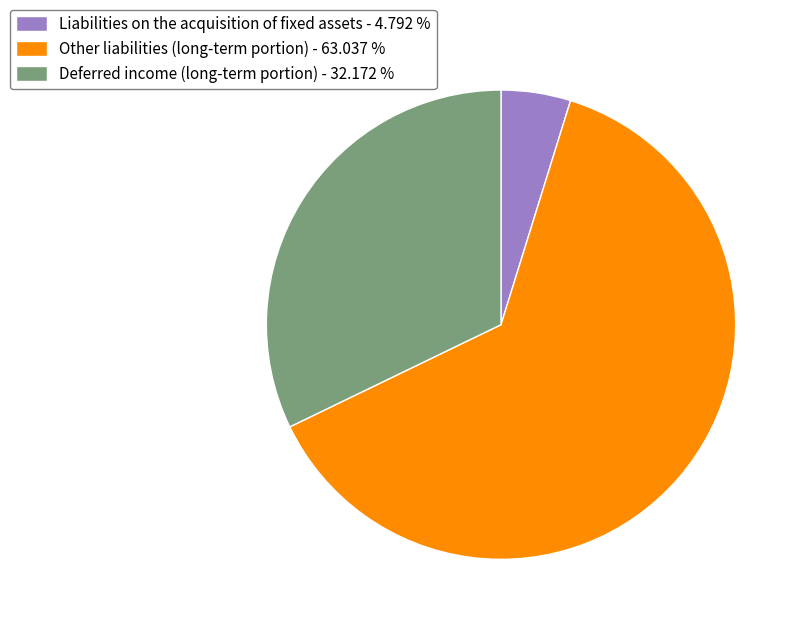

True or false: Other liabilities (long-term portion) accounts for 73% of the total.

False